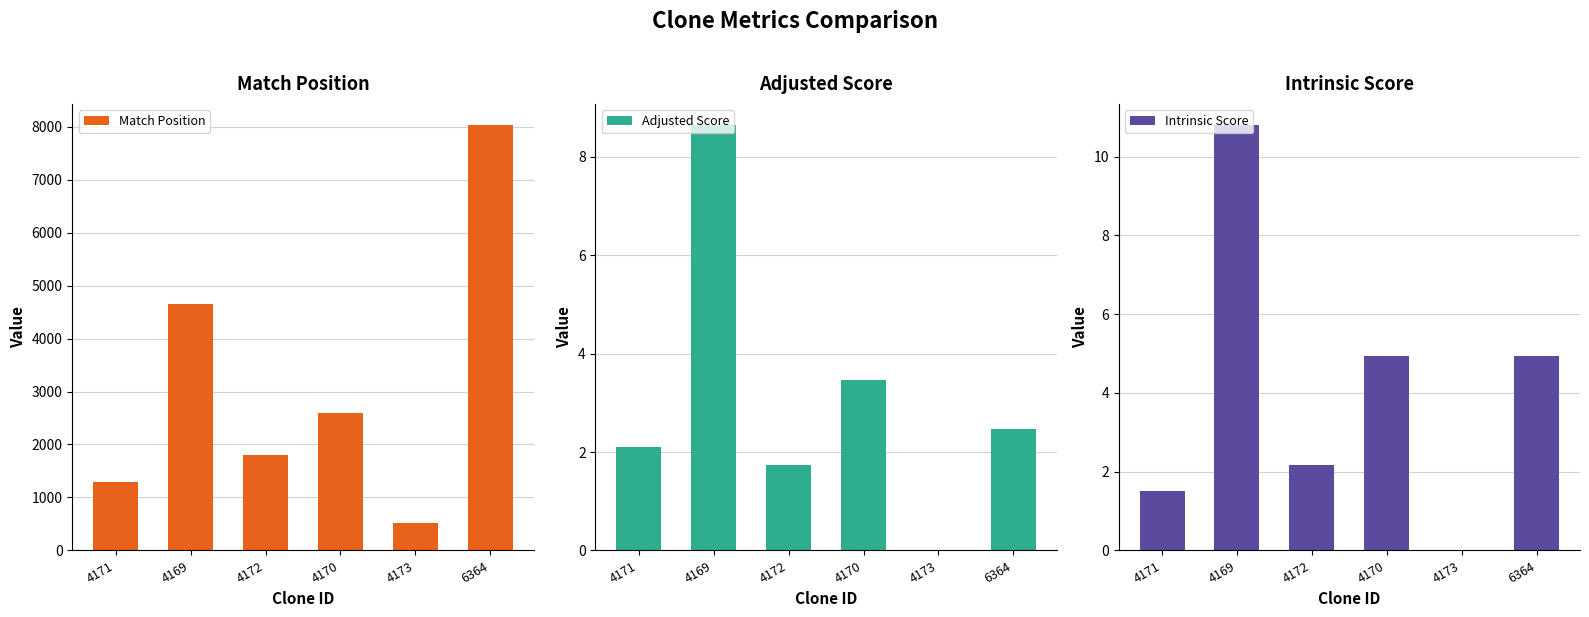

The Adjusted Score series shows -4.4 at 4173. True or false?

False